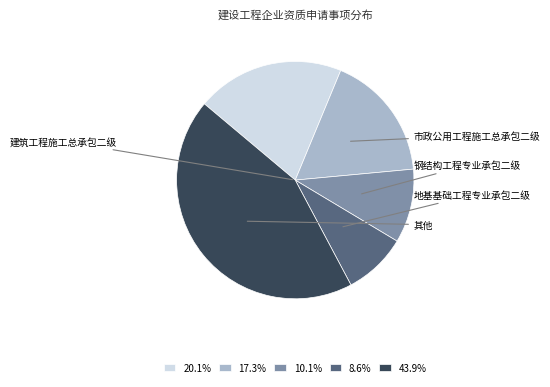

Is there a majority slice in this chart?

No